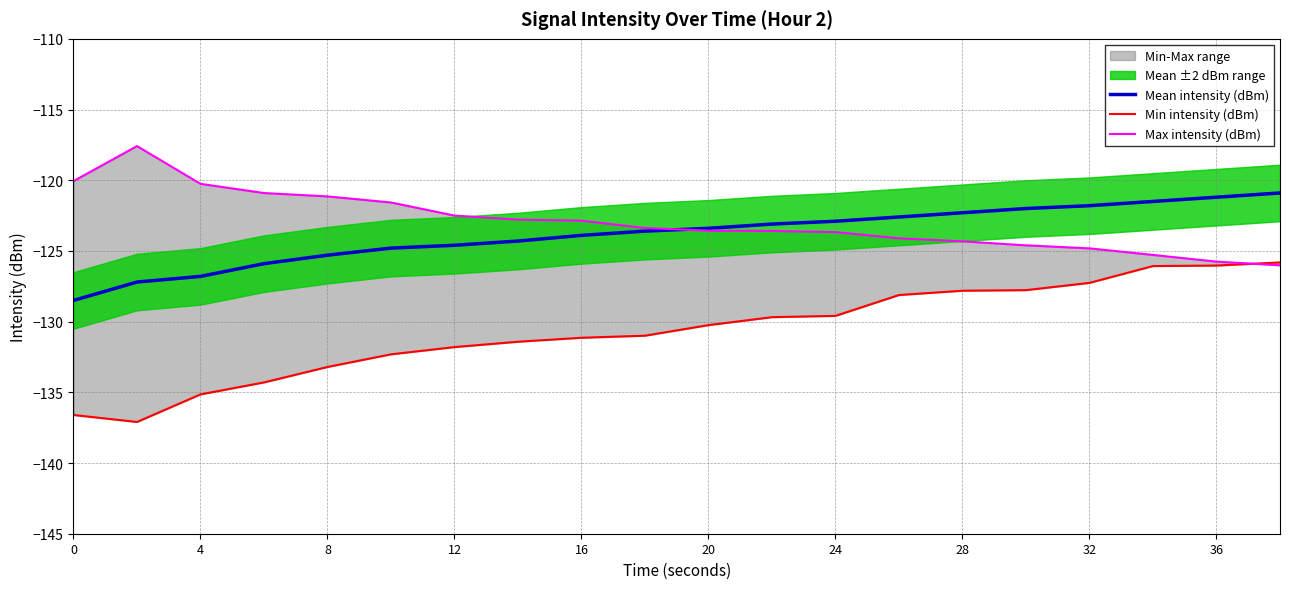

The value of Mean intensity (dBm) at 12 is -28.6. True or false?

False